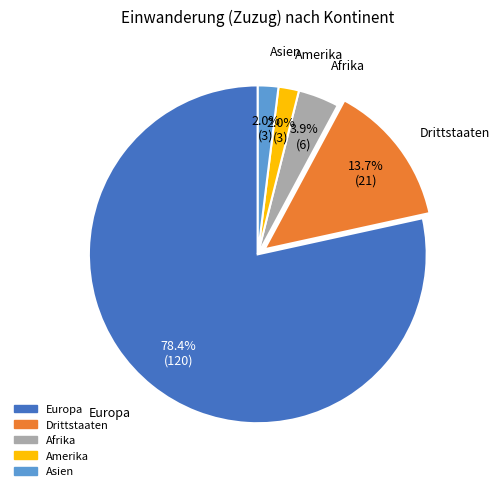

What percentage is the Europa slice, to the nearest percent?

78%